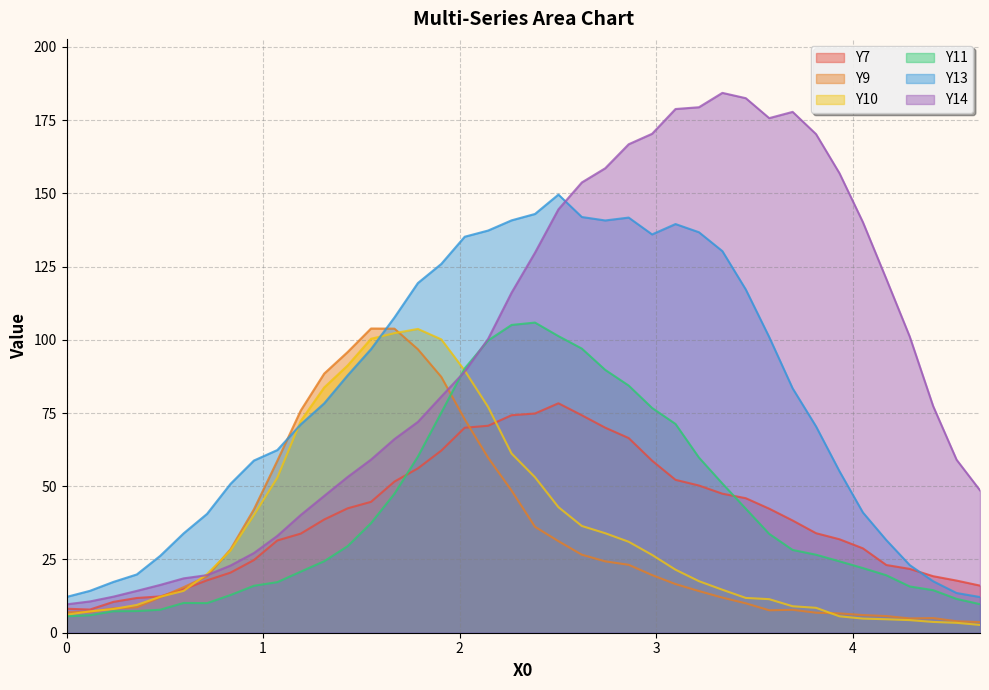

At how many categories does at least one series exceed 23?

36